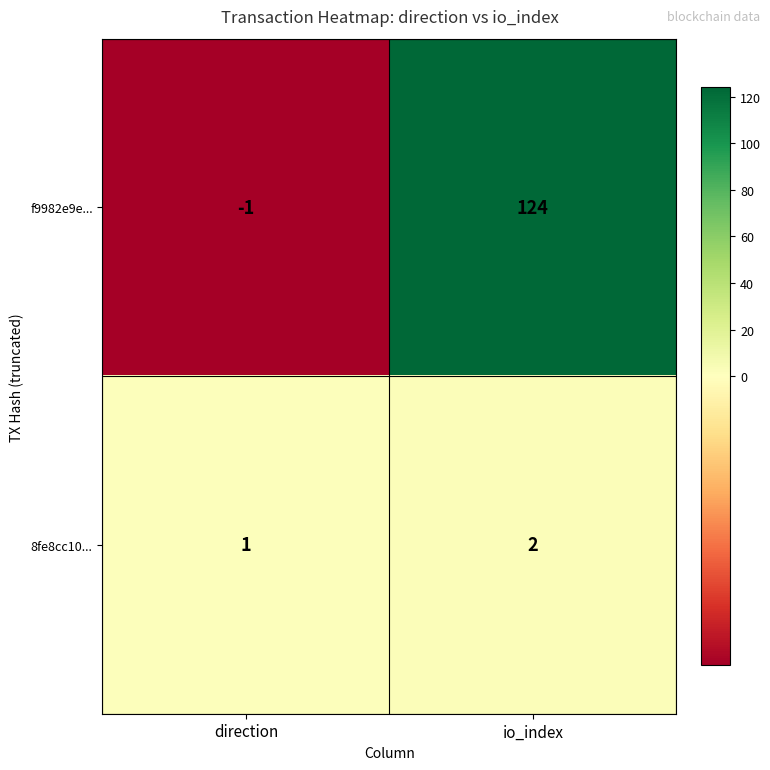

True or false: f9982e9e... has a value of 28 at io_index.

False